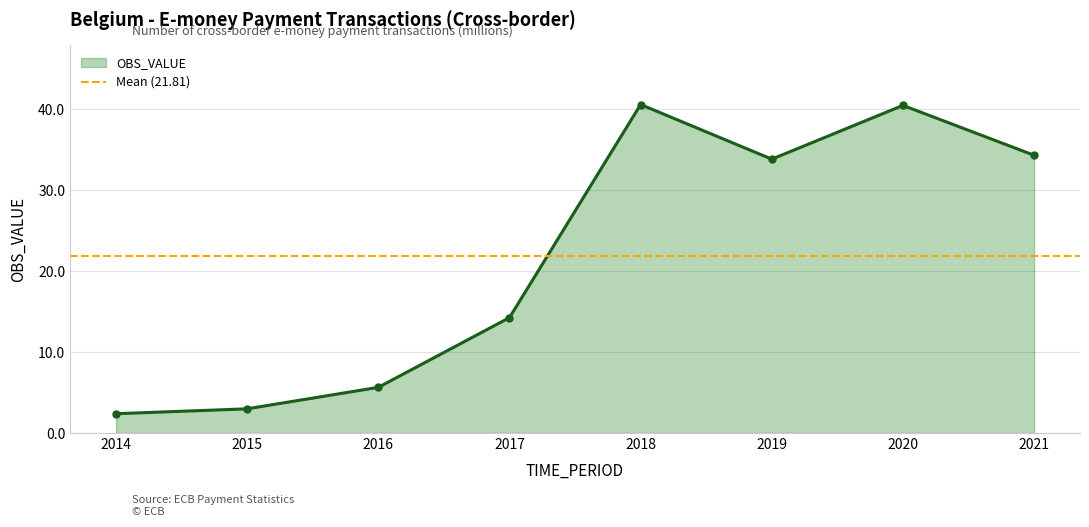

The chart shows a value of 60.3 at 2018. True or false?

False